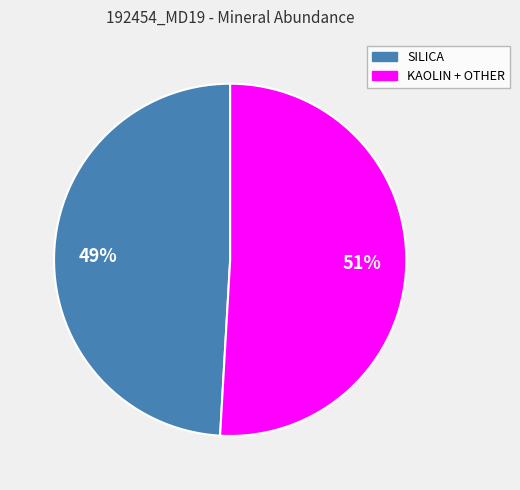

Is it true that KAOLIN + OTHER is 51% of the pie?

True